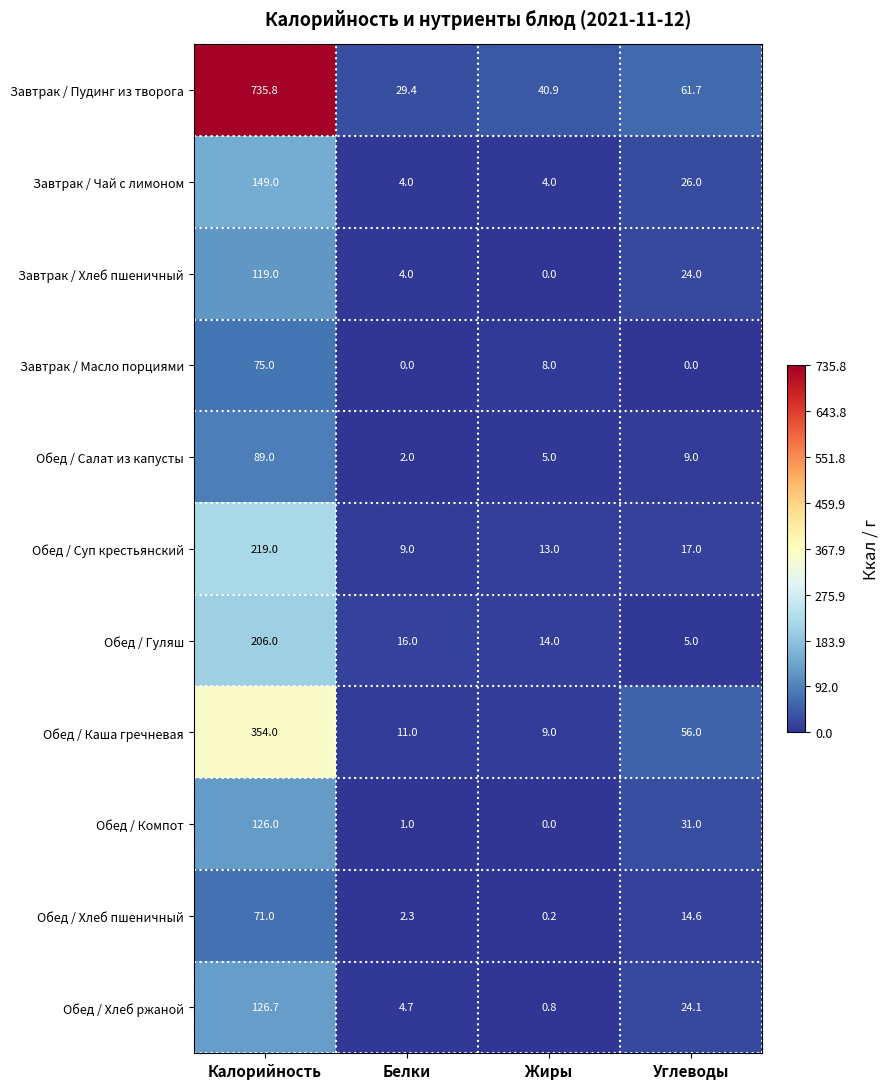

What is the maximum value shown in the chart?

735.8